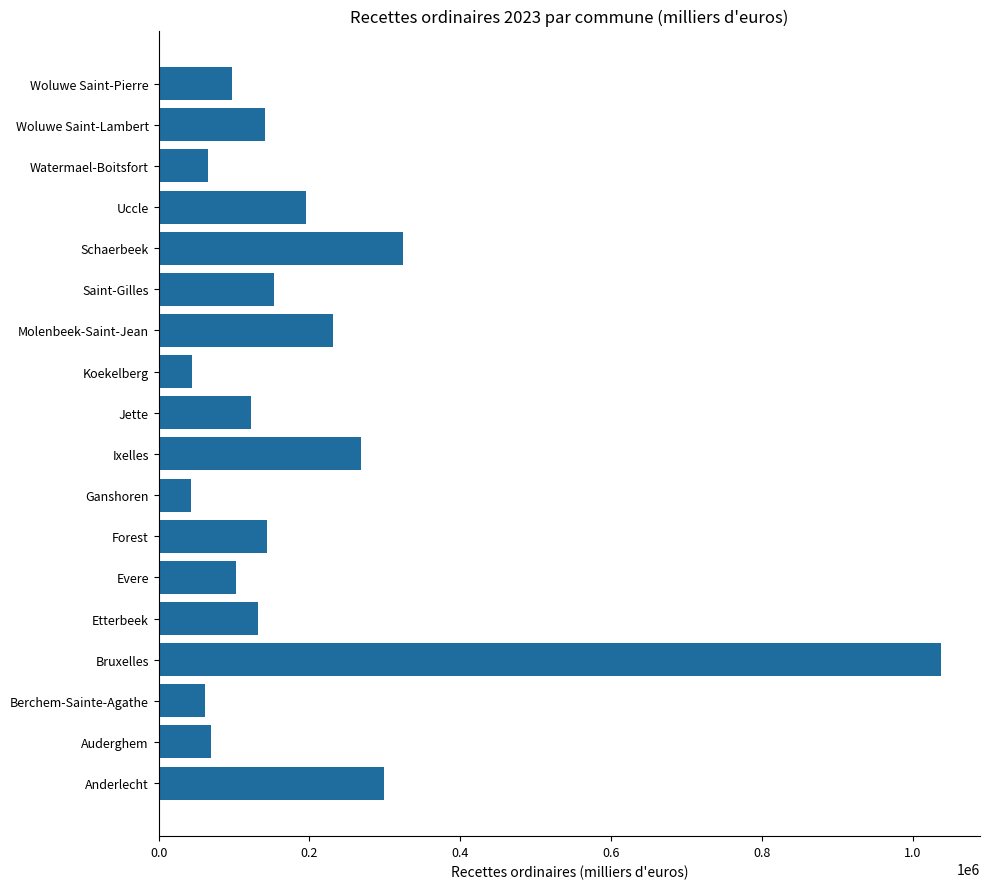

Which has a higher value, Saint-Gilles or Molenbeek-Saint-Jean?

Molenbeek-Saint-Jean